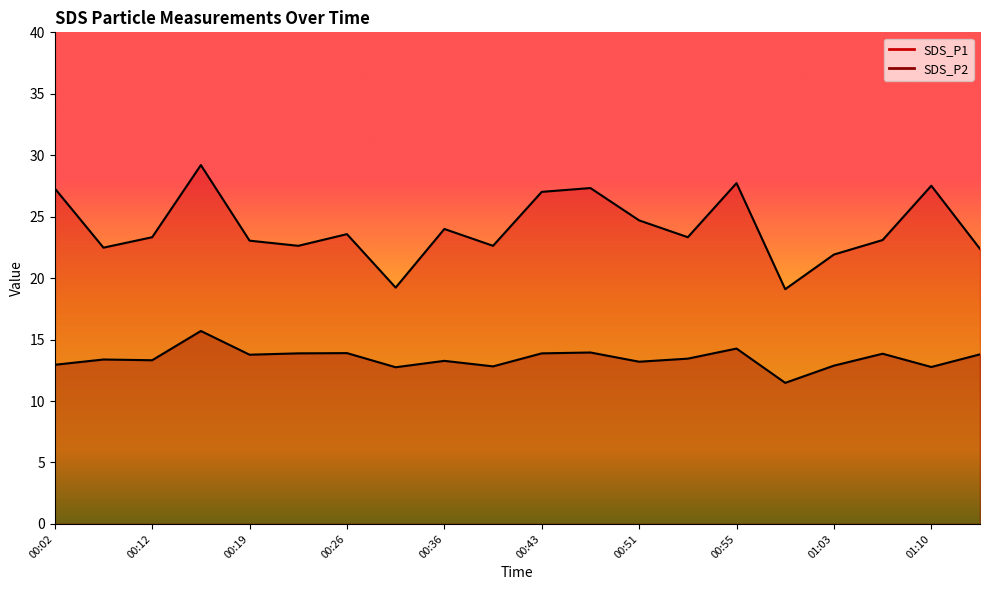

What is the label of the 3rd point from the left?

00:12